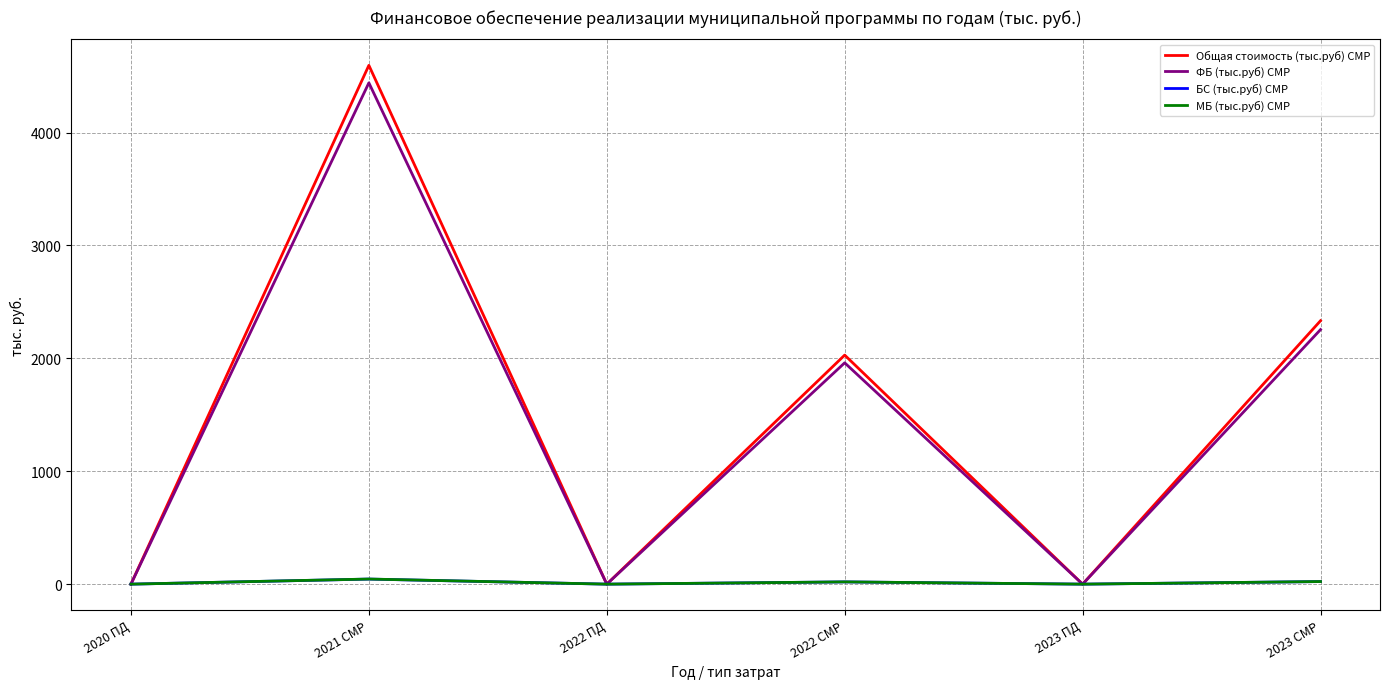

The value of Общая стоимость (тыс.руб) СМР at 2023 СМР is 595.9. True or false?

False